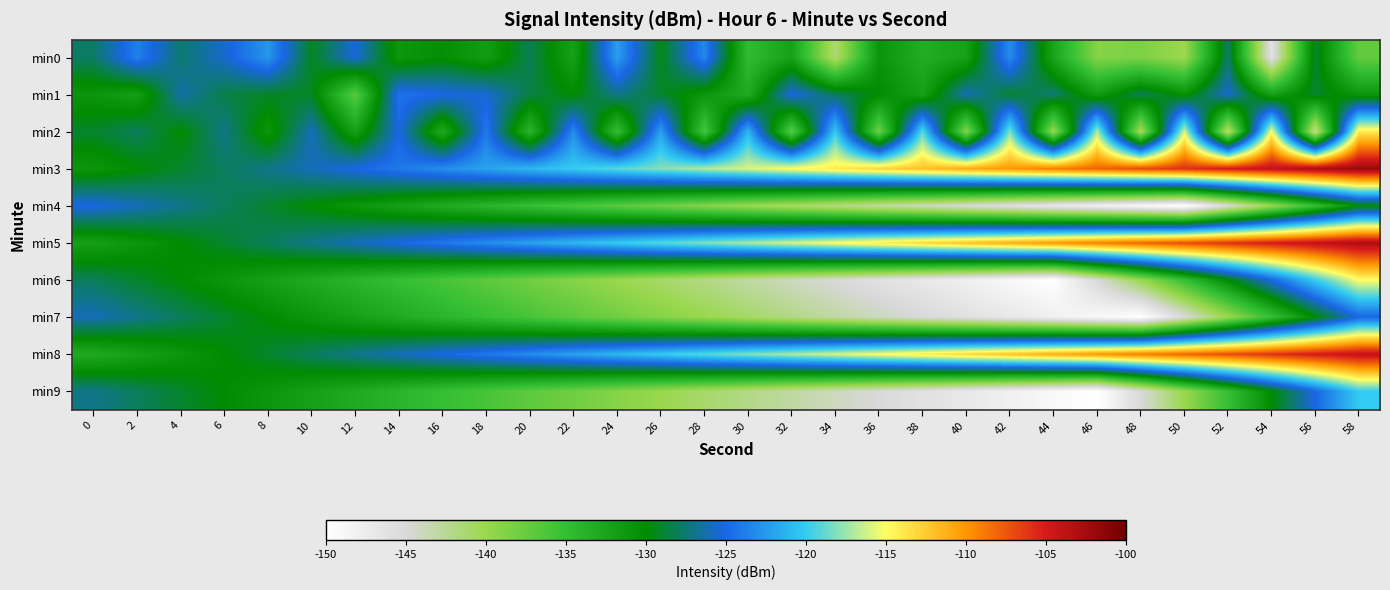

What is the difference between the highest and lowest values at 34?

31.0